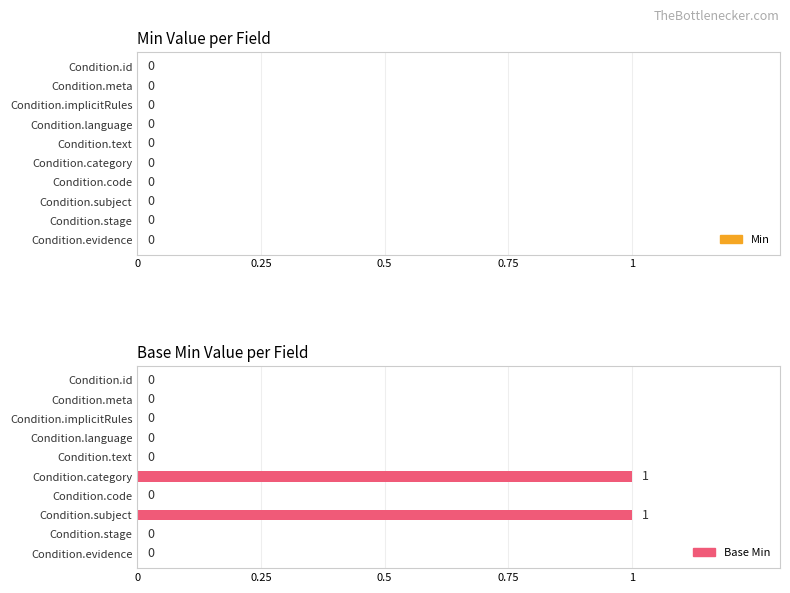

The chart shows a value of 0 at Condition.code. True or false?

True